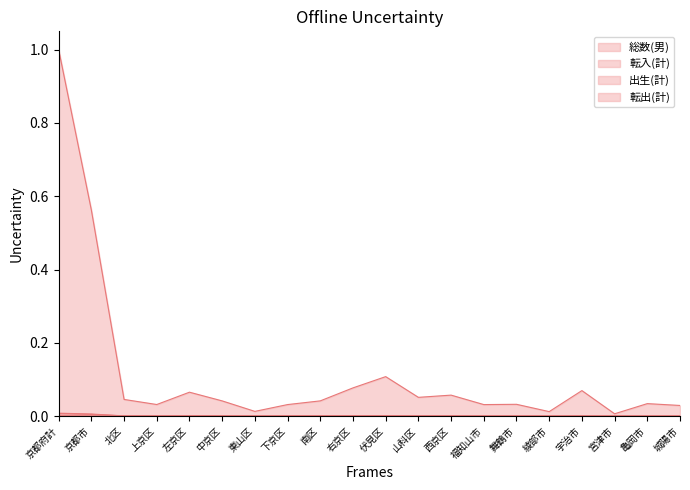

How many lines are shown in the chart?

4